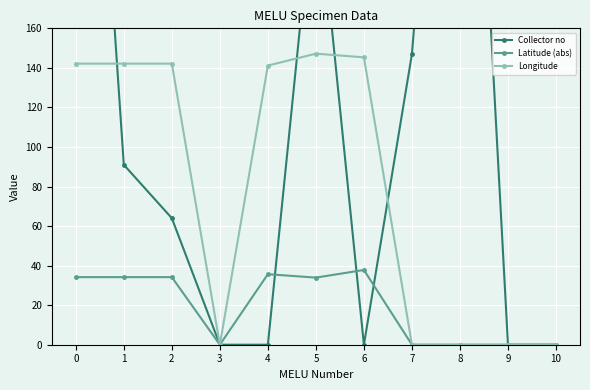

At which category does Collector no reach its first local peak?

5